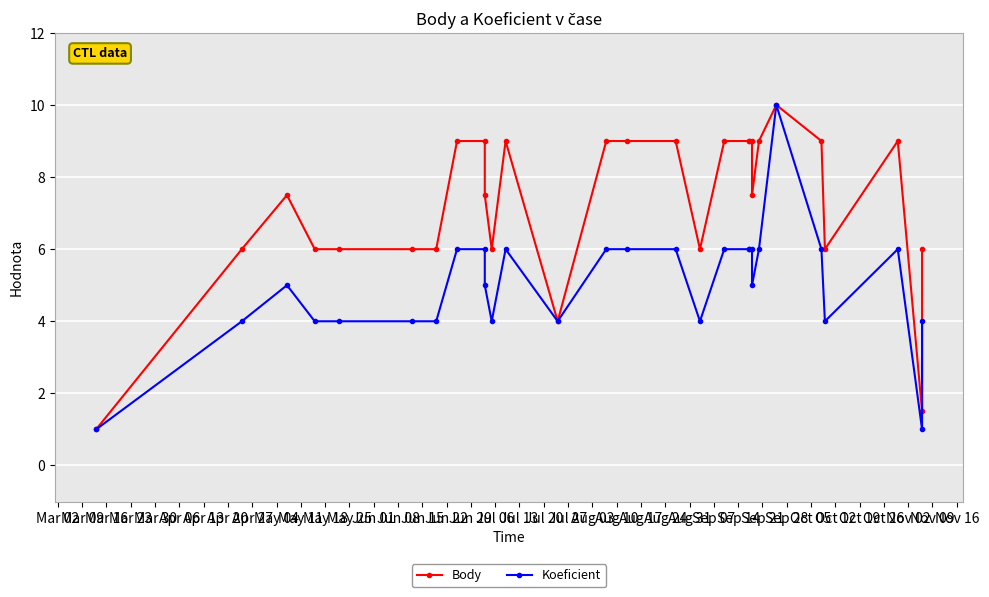

What are all the series names shown in the legend?

Body, Koeficient